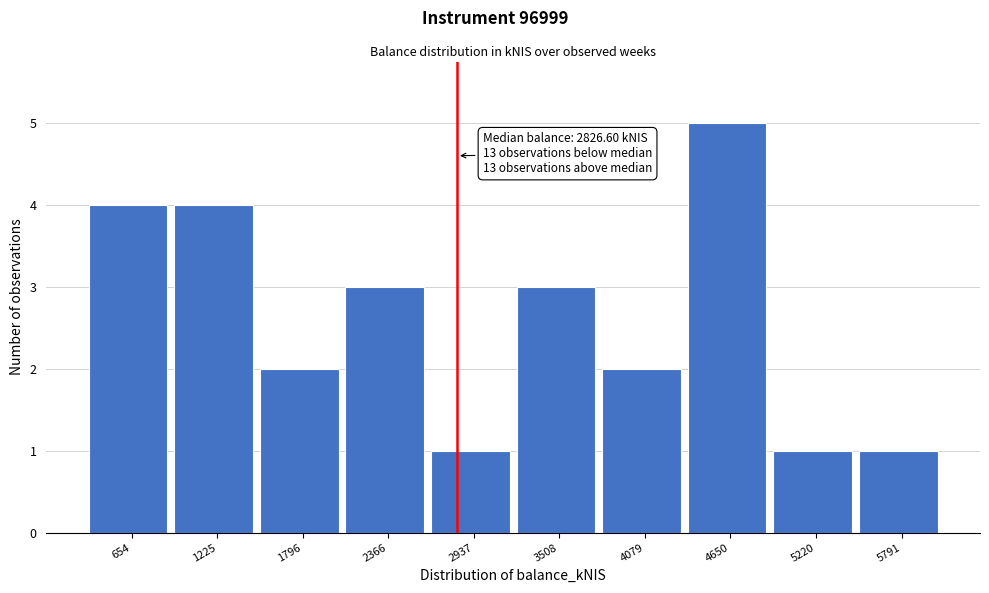

Over which range of the x-axis is the bar tallest?

4400 to 4900